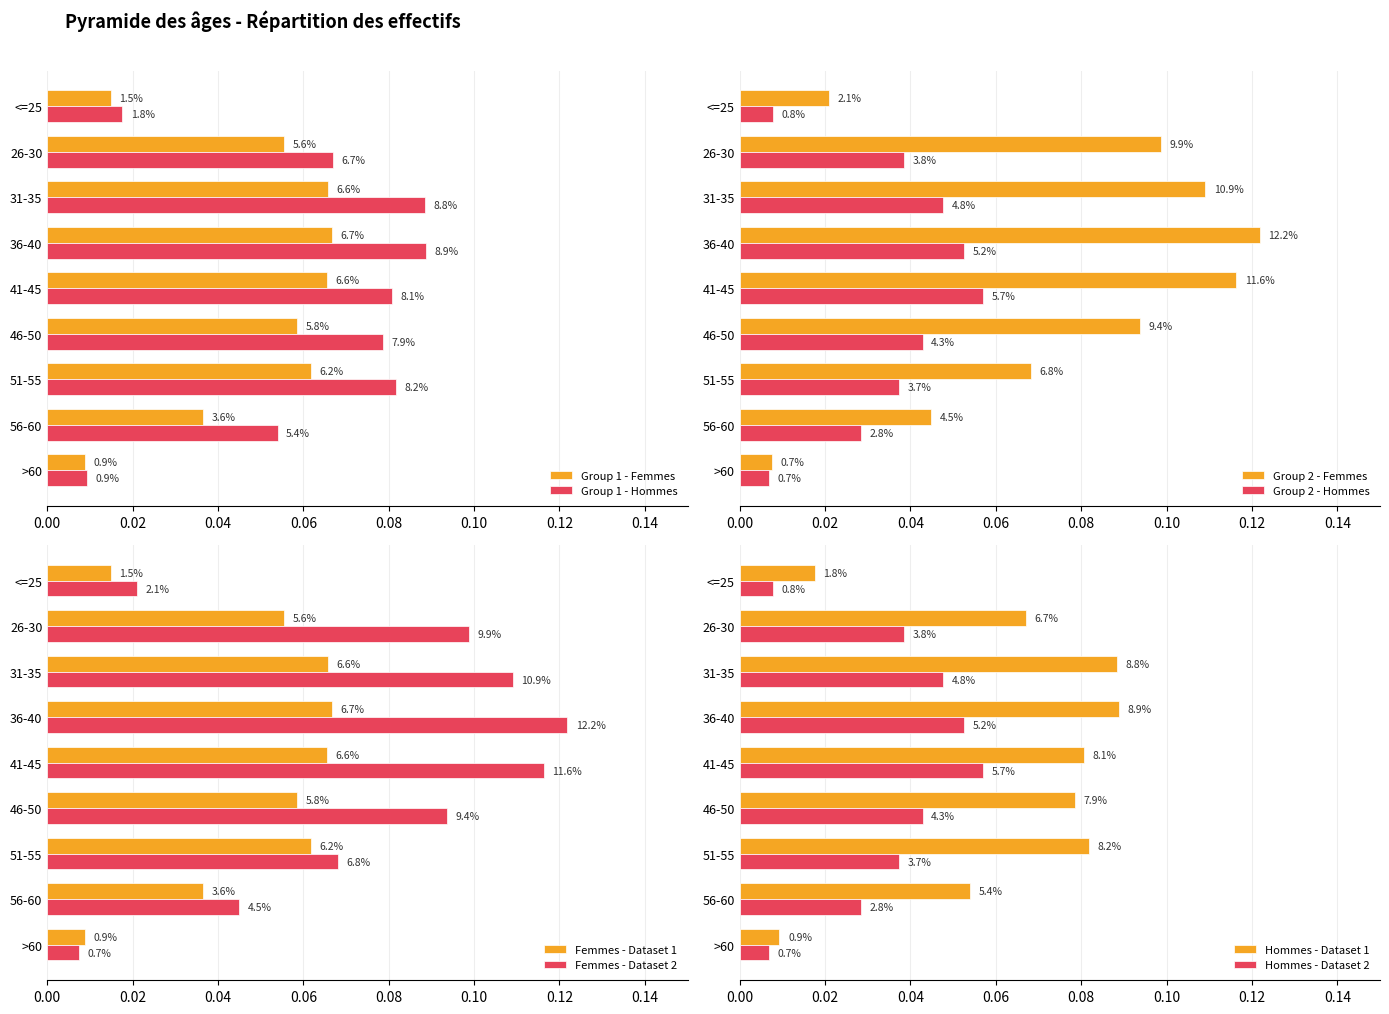

What is the difference between the maximum and second lowest values in the Hommes series?

0.1